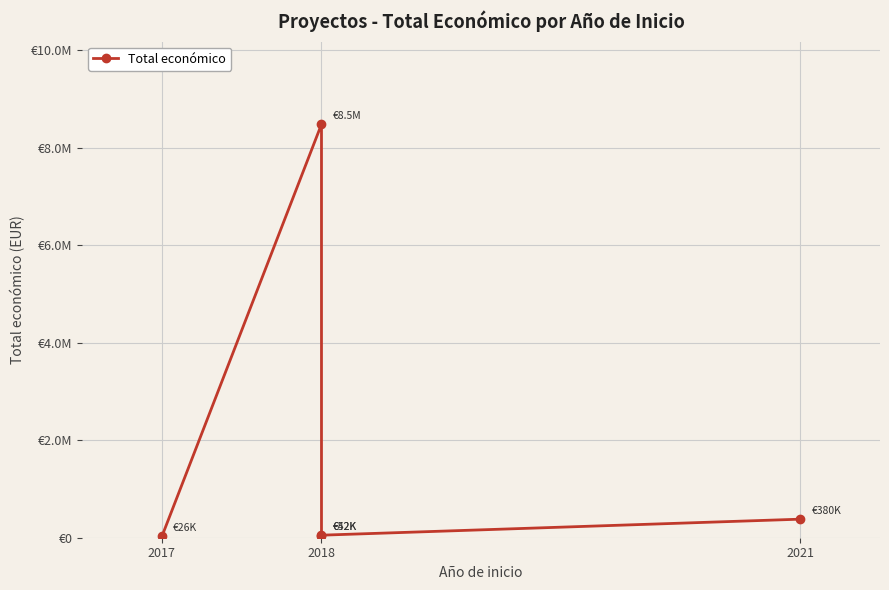

How many interior local valleys (lower than both neighbors) does the data have?

1